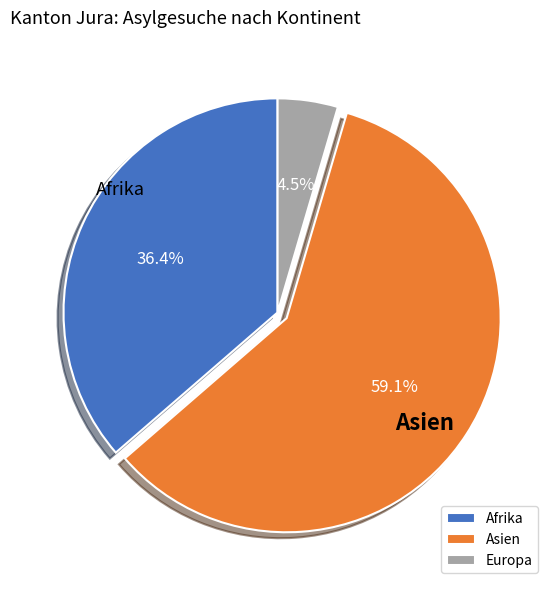

What is the smallest slice in the pie chart?

Europa